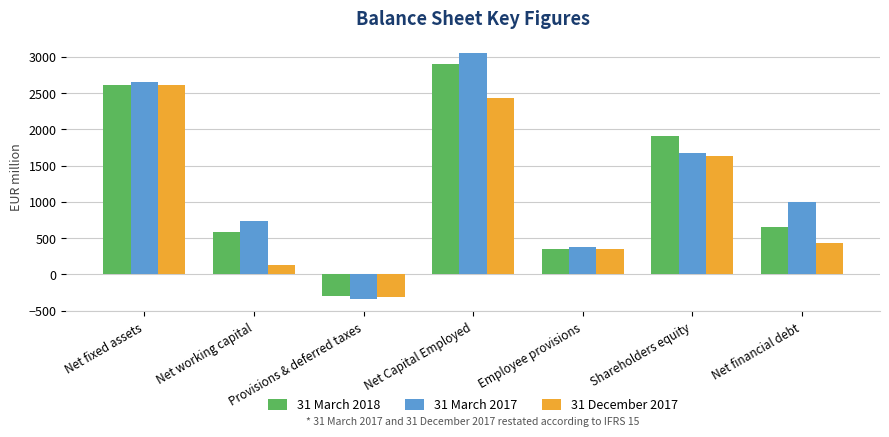

Reading left to right, list all the values displayed in this chart.

31 March 2018: 2615	587	-293	2909	353	1908	648
31 March 2017: 2656	735	-343	3048	381	1669	998
31 December 2017: 2610	128	-308	2430	355	1639	436